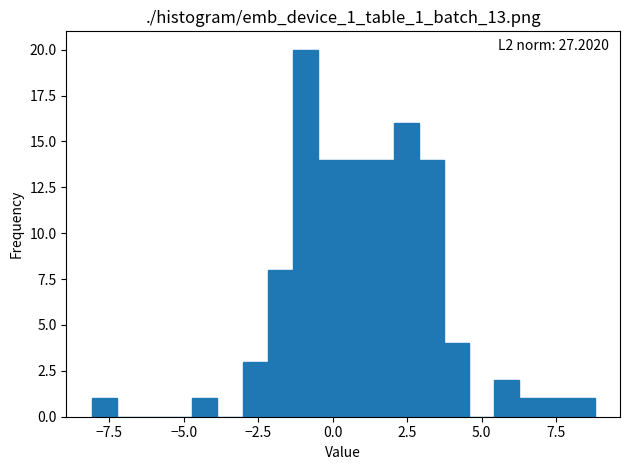

Read against the x-axis, roughly where is the centre of the tallest bar?

-1.0